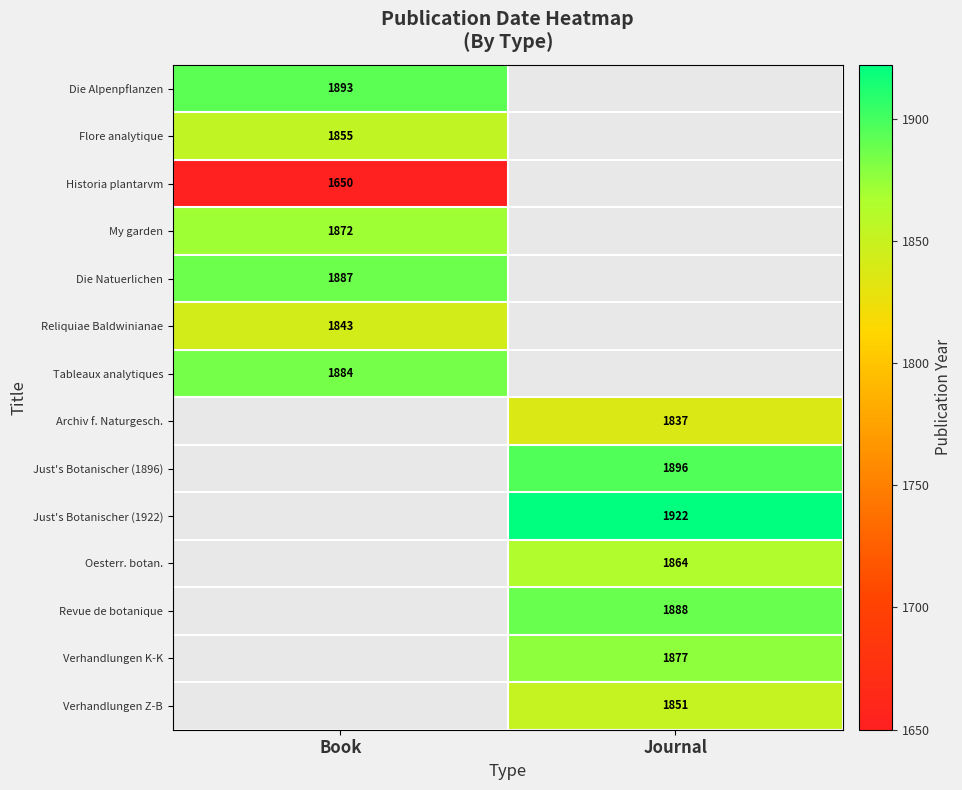

How many series are shown in this chart?

14